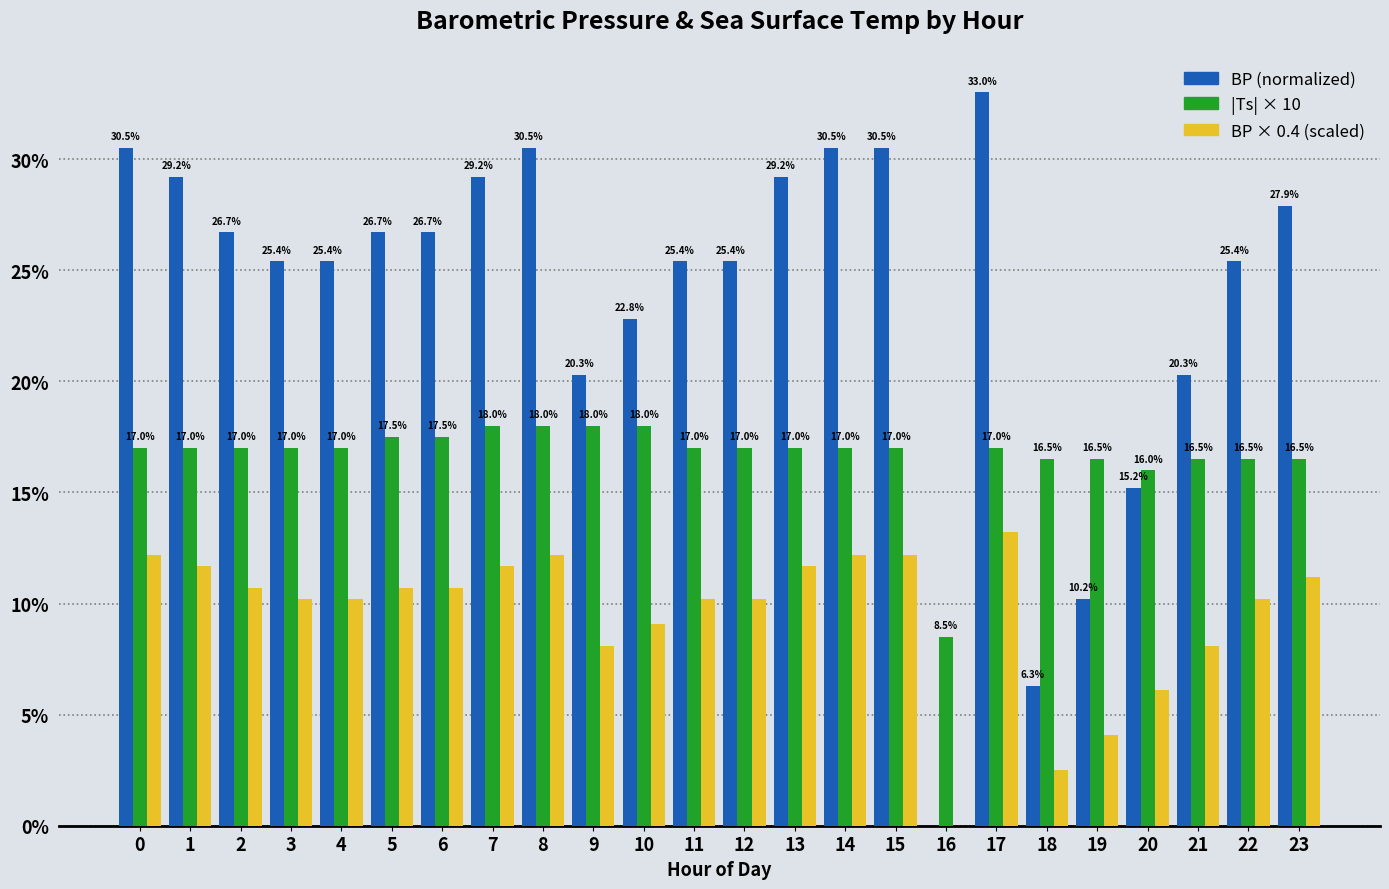

True or false: |Ts| × 10 has a value of 18.0 at 9.

True